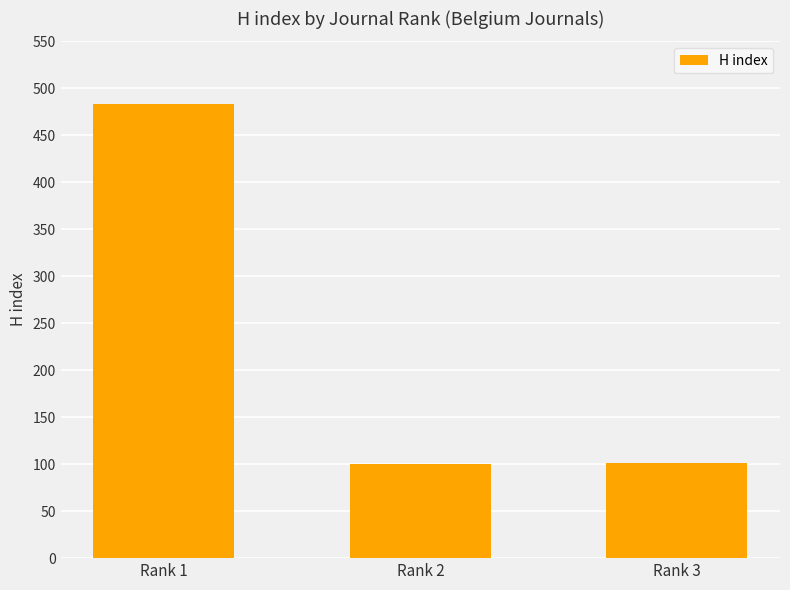

The value at Rank 1 is 275. True or false?

False